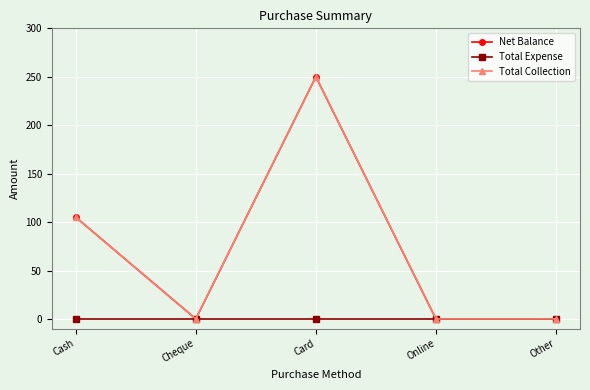

What is the greatest value displayed?

250